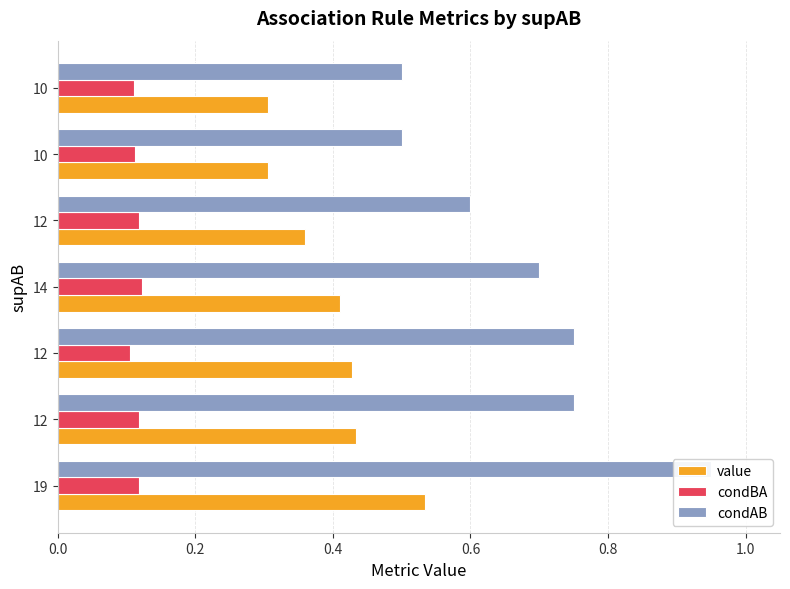

Reading left to right, list all the values displayed in this chart.

value: 0.5	0.4	0.4	0.4	0.4	0.3	0.3
condBA: 0.1	0.1	0.1	0.1	0.1	0.1	0.1
condAB: 0.9	0.8	0.8	0.7	0.6	0.5	0.5